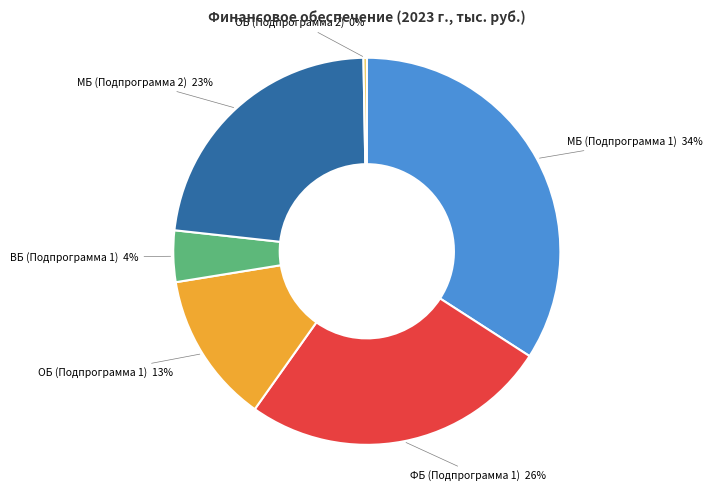

Combined, do ОБ (Подпрограмма 2) and МБ (Подпрограмма 1) account for over 50%?

No